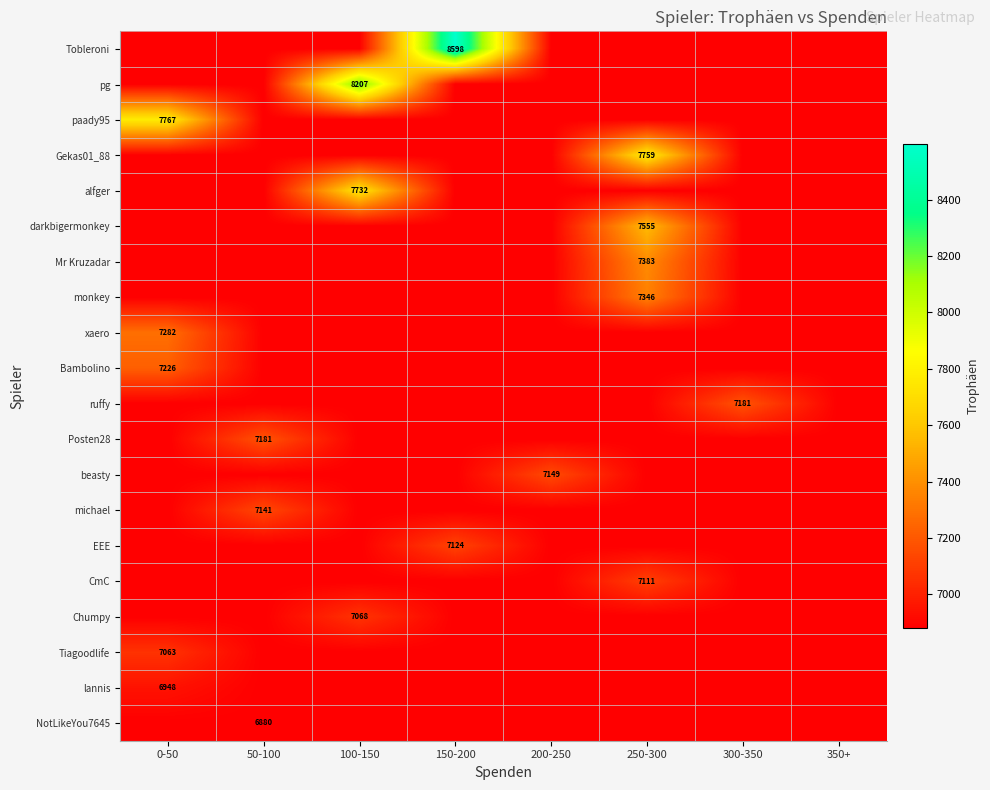

Is it true that EEE equals 7124 at 150-200?

True